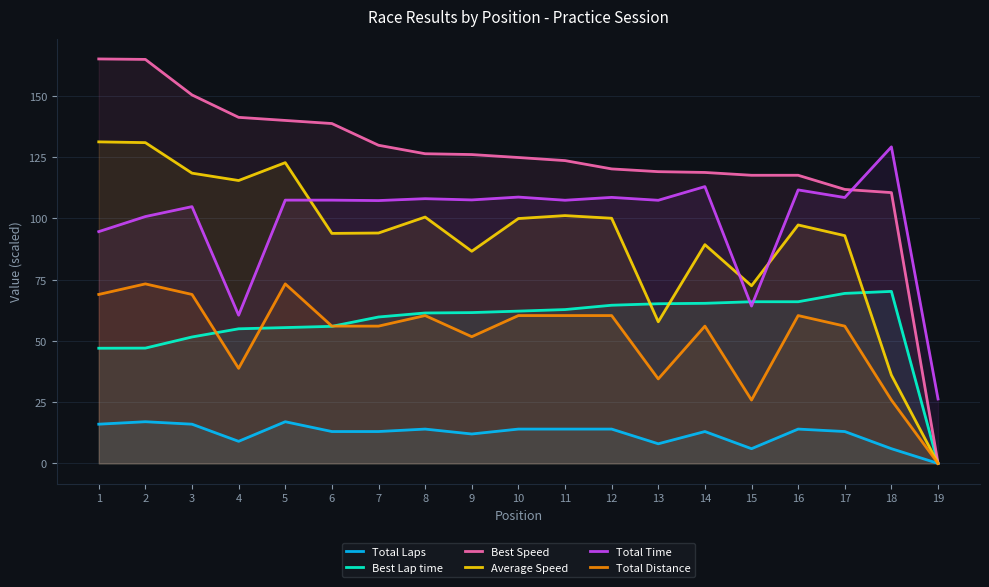

Reading left to right, extract all data points from this chart.

Total Laps: 16.0	17.0	16.0	9.0	17.0	13.0	13.0	14.0	12.0	14.0	14.0	14.0	8.0	13.0	6.0	14.0	13.0	6.0	0.0
Best Lap time: 47.0	47.0	51.6	54.9	55.4	55.9	59.7	61.4	61.5	62.1	62.8	64.5	65.2	65.3	66.0	66.0	69.4	70.2	0.0
Best Speed: 165.0	164.9	150.4	141.2	140.0	138.7	129.8	126.4	126.0	124.8	123.6	120.2	119.1	118.7	117.6	117.6	111.8	110.5	0.0
Average Speed: 131.2	130.9	118.4	115.4	122.7	93.9	94.0	100.5	86.6	99.9	101.1	100.0	57.8	89.3	72.5	97.3	92.9	36.0	0.0
Total Time: 94.6	100.7	104.8	60.5	107.4	107.4	107.3	108.0	107.5	108.7	107.4	108.6	107.4	113.0	64.2	111.6	108.5	129.2	26.3
Total Distance: 68.9	73.3	68.9	38.8	73.3	56.0	56.0	60.3	51.7	60.3	60.3	60.3	34.5	56.0	25.9	60.3	56.0	25.9	0.0